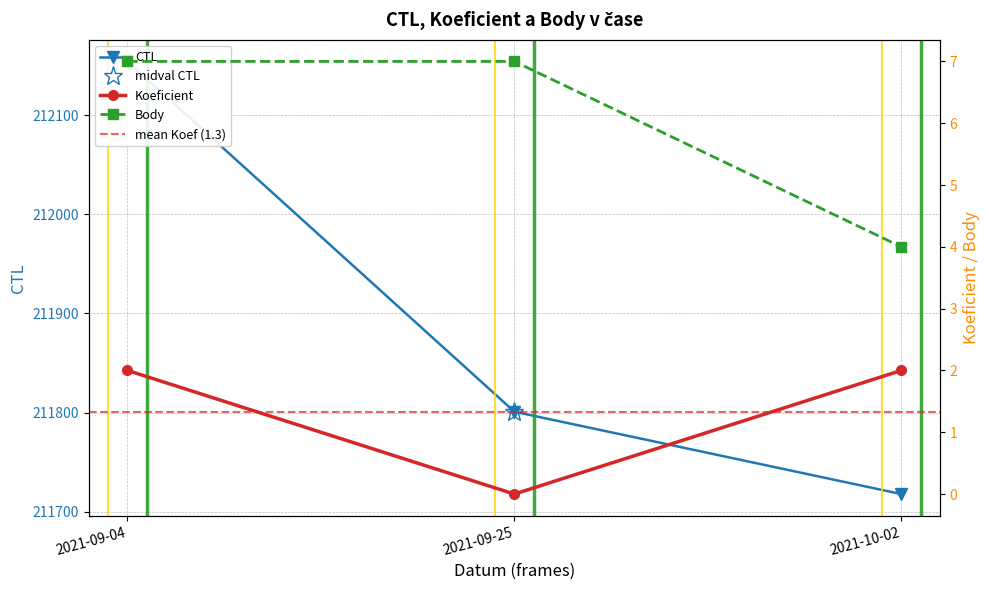

Rank the series at 2021-10-02 from lowest to highest value.

Koeficient, Body, CTL